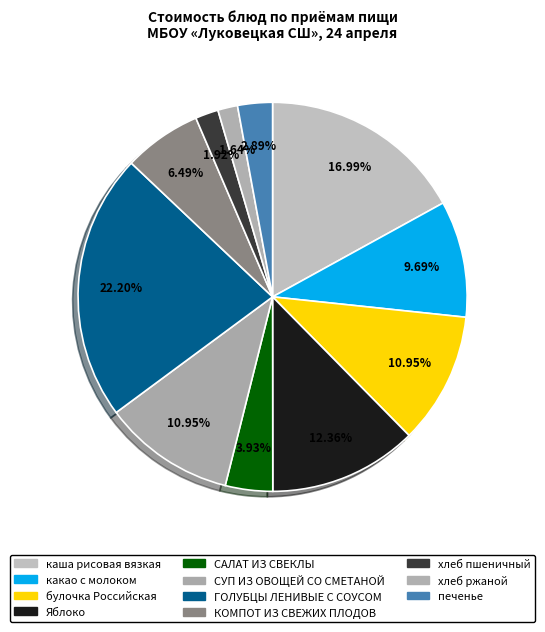

Which has a higher value, какао с молоком or хлеб ржаной?

какао с молоком